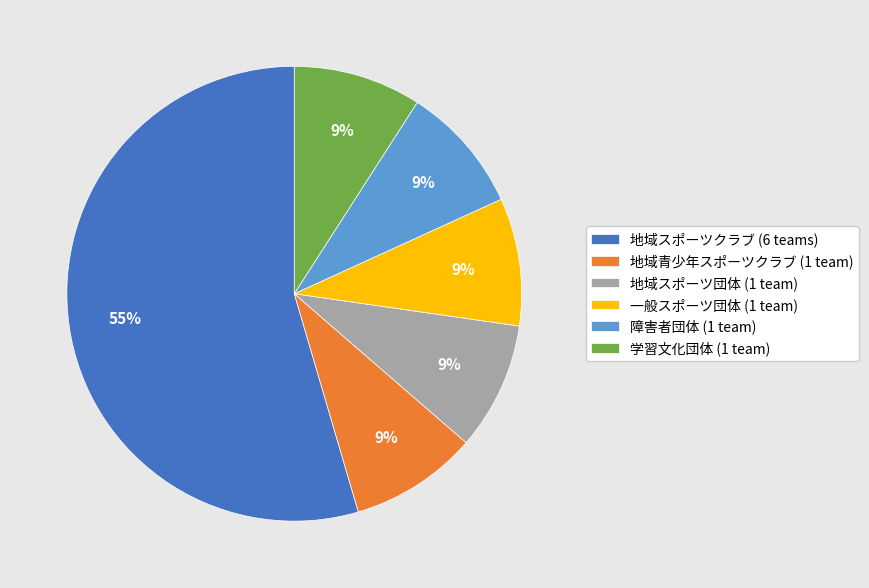

To the nearest percent, what portion does 障害者団体 represent?

9%